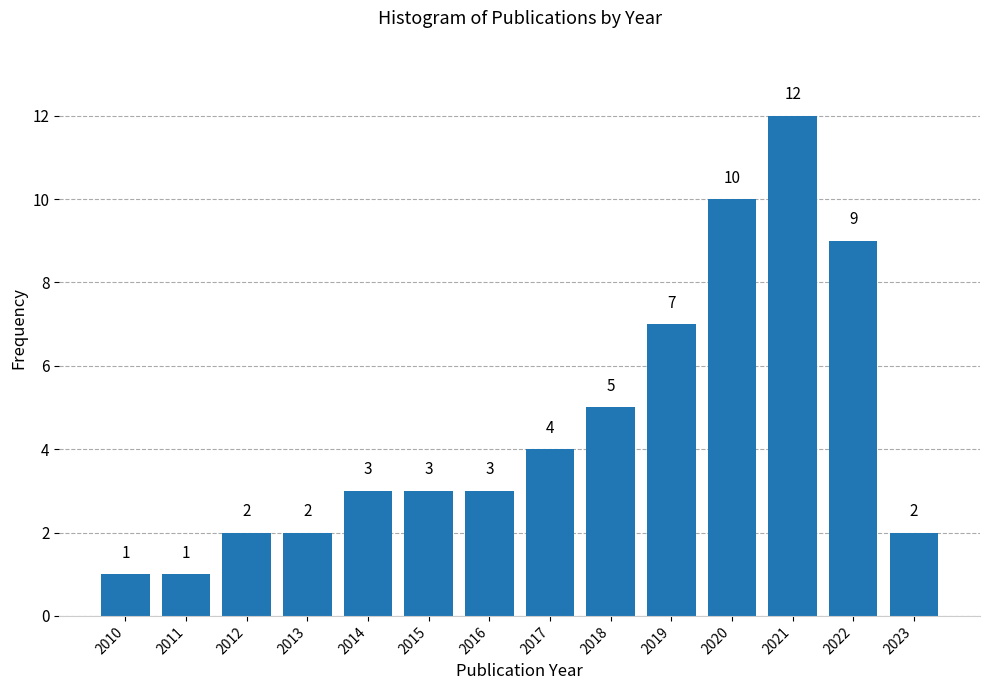

Reading left to right, transcribe all the data shown in this chart.

2010=1	2011=1	2012=2	2013=2	2014=3	2015=3	2016=3	2017=4	2018=5	2019=7	2020=10	2021=12	2022=9	2023=2